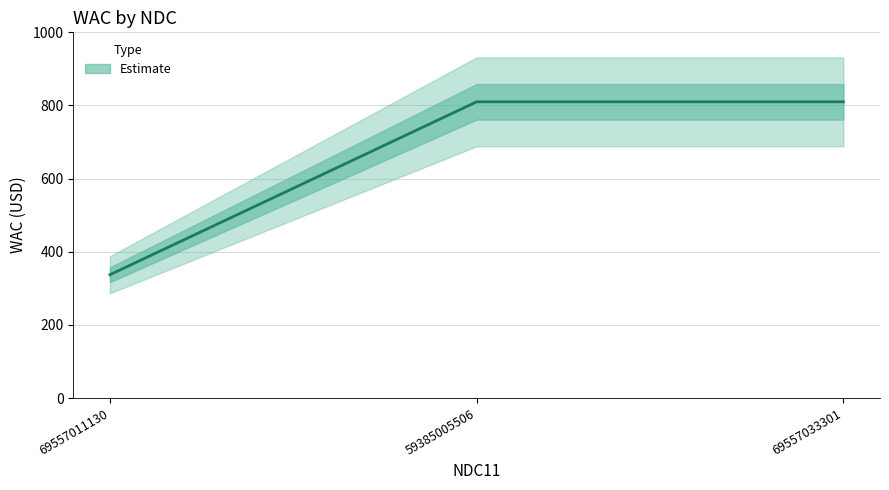

Does the chart display data point markers on the line(s)?

No